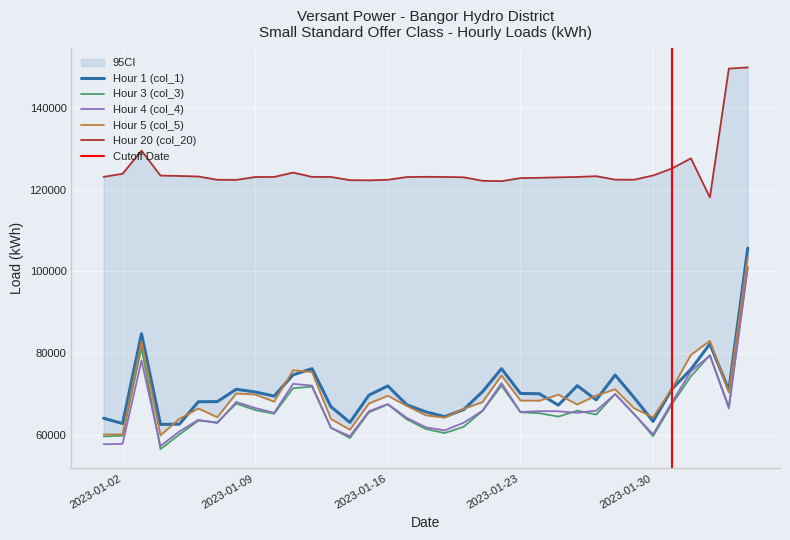

At which label does Hour 3 (col_3) reach its minimum?

2023-01-04